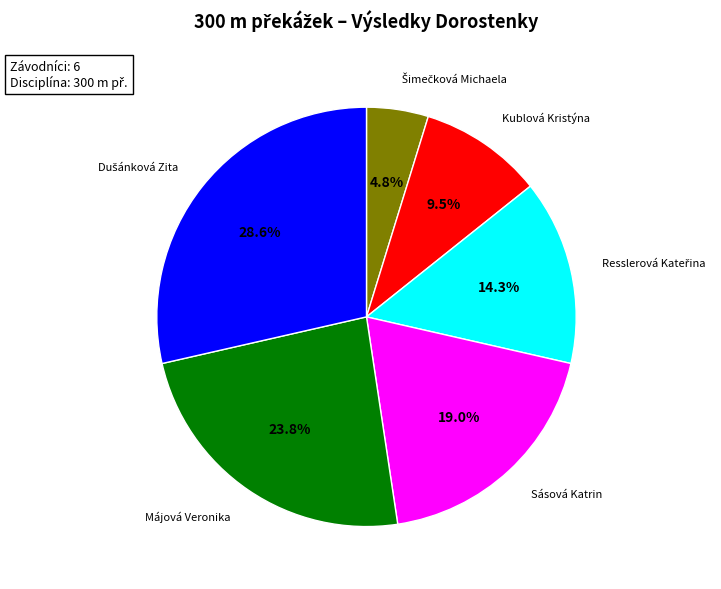

Is there any slice that represents more than half of the pie?

No